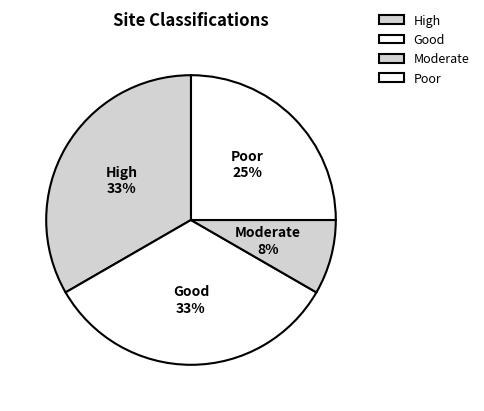

How many slices are in this pie chart?

4